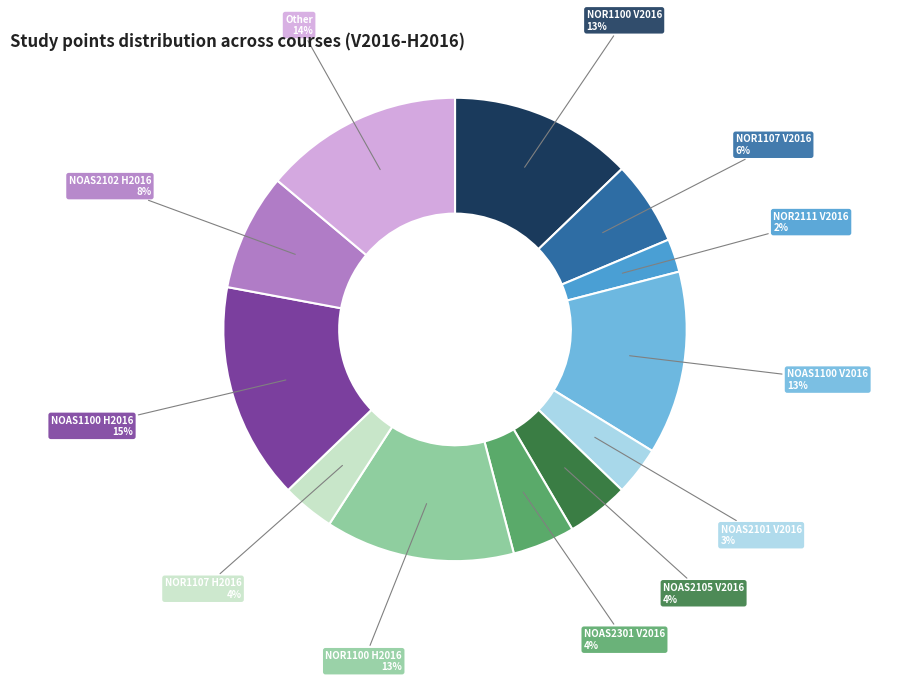

Count the number of slices in the pie.

12